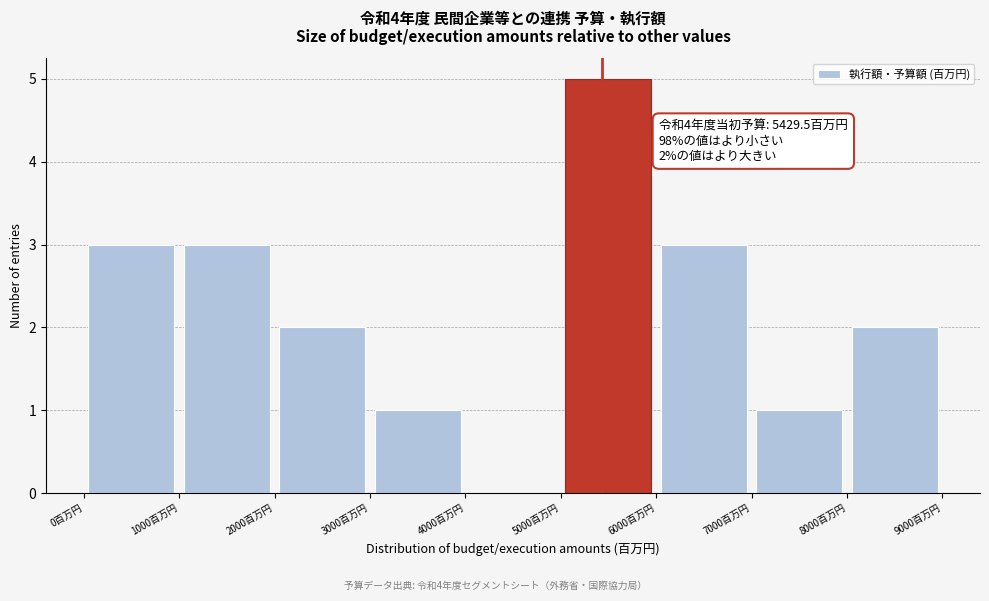

Which range on the x-axis has the tallest bar?

5000 to 6000